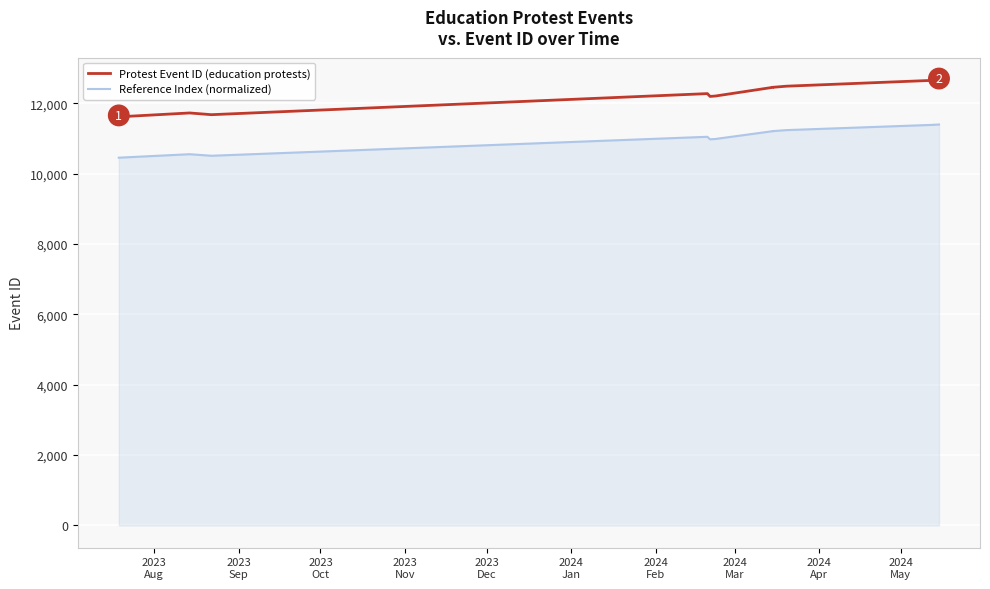

True or false: Reference Index (normalized) has a value of 4757.8 at 2024
Mar.

False